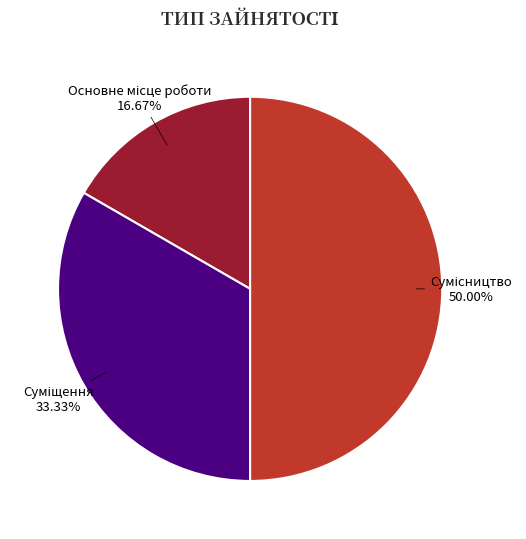

To the nearest percent, what is the difference between the largest and smallest slice percentages?

33%